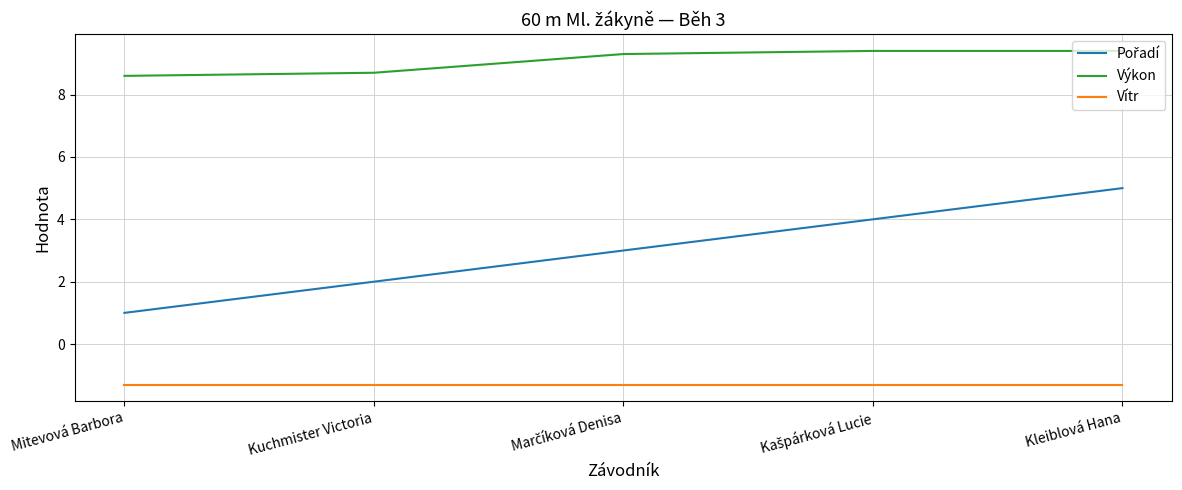

What is the difference between the maximum and minimum values in the Výkon series?

0.8